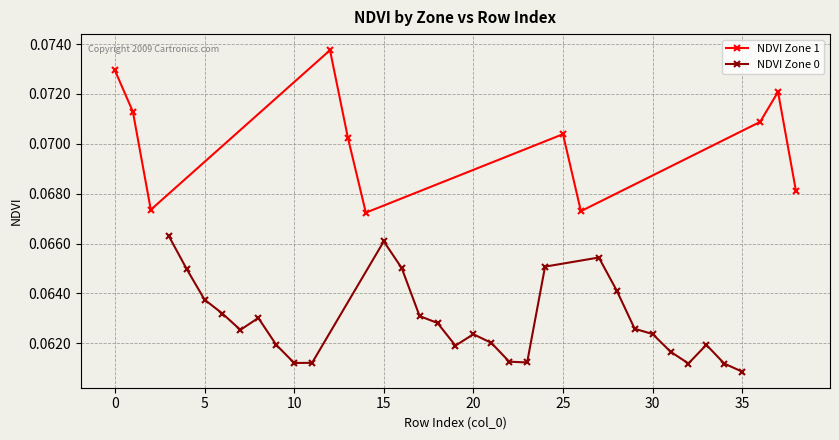

True or false: NDVI Zone 0 and NDVI Zone 1 intersect in this chart.

False